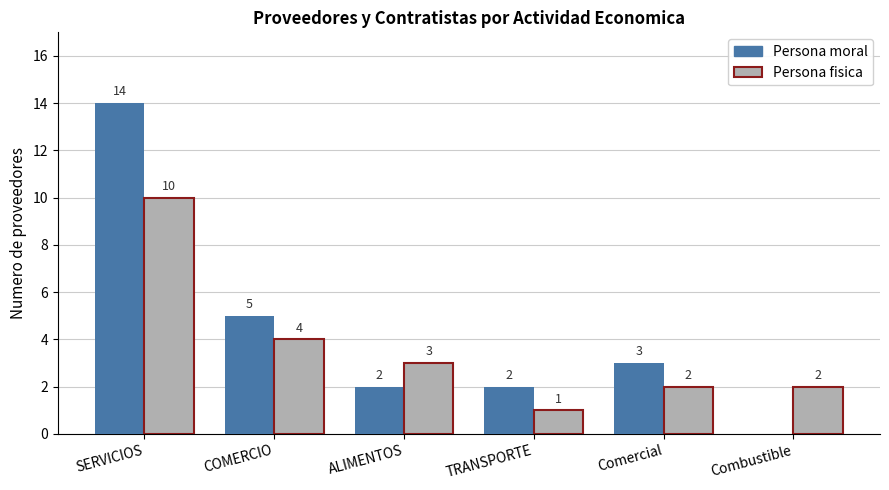

What is the spread (max minus min) of values at ALIMENTOS?

1